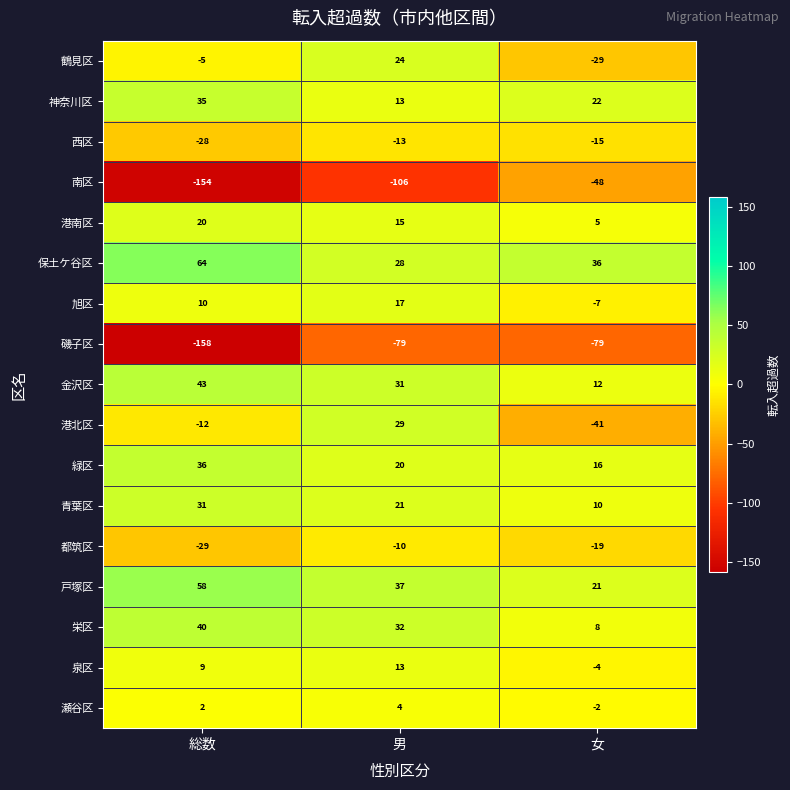

What is the maximum value for 戸塚区?

58